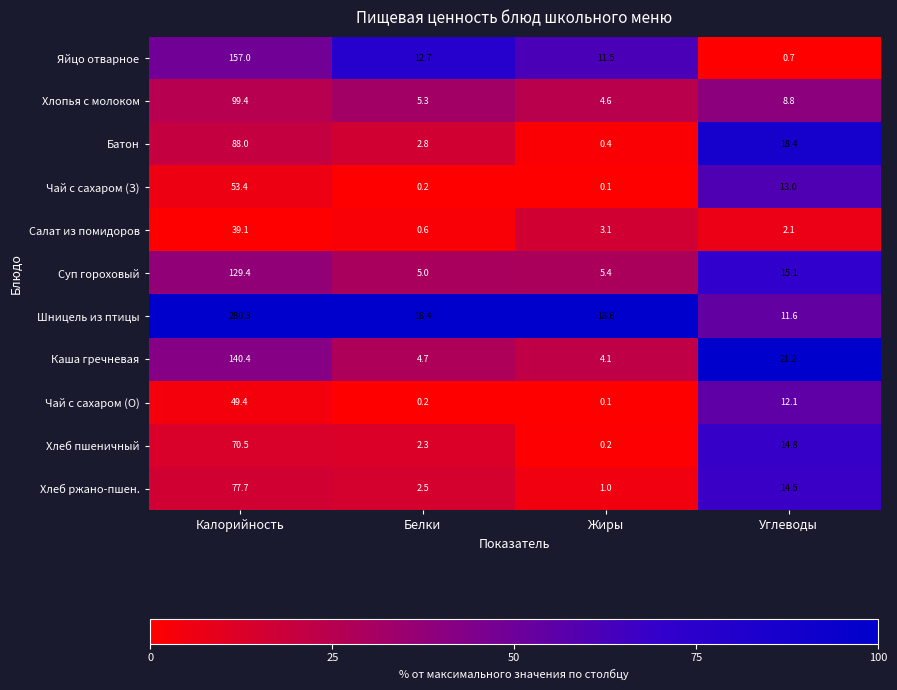

What is the total value across all series at Жиры?

49.1